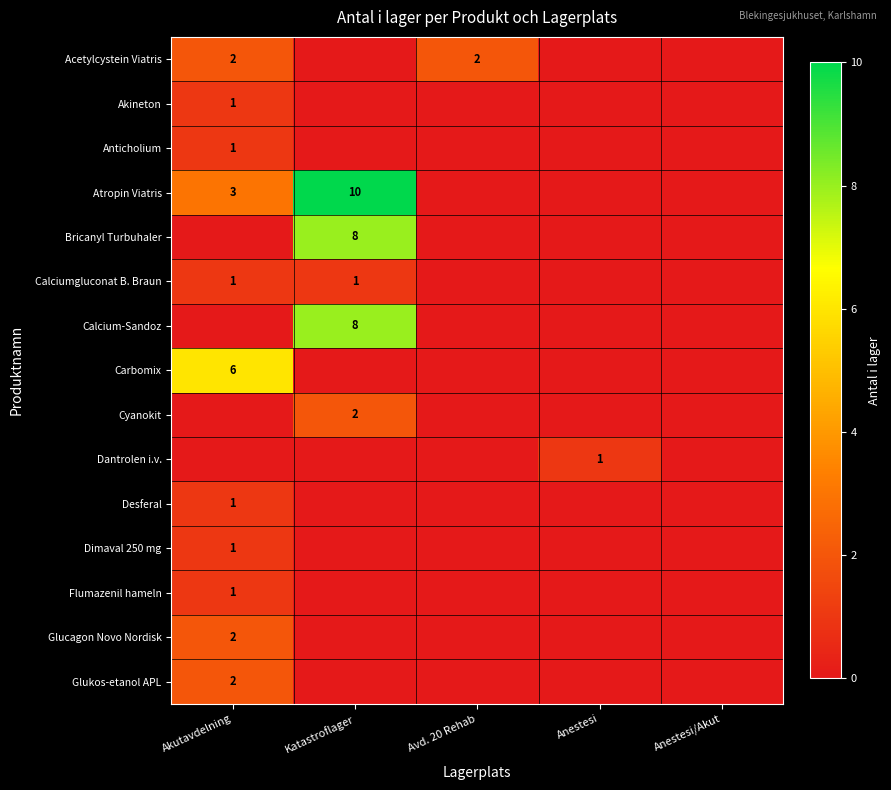

Is the value of Carbomix at Akutavdelning greater than the value of Dimaval 250 mg at Anestesi?

Yes